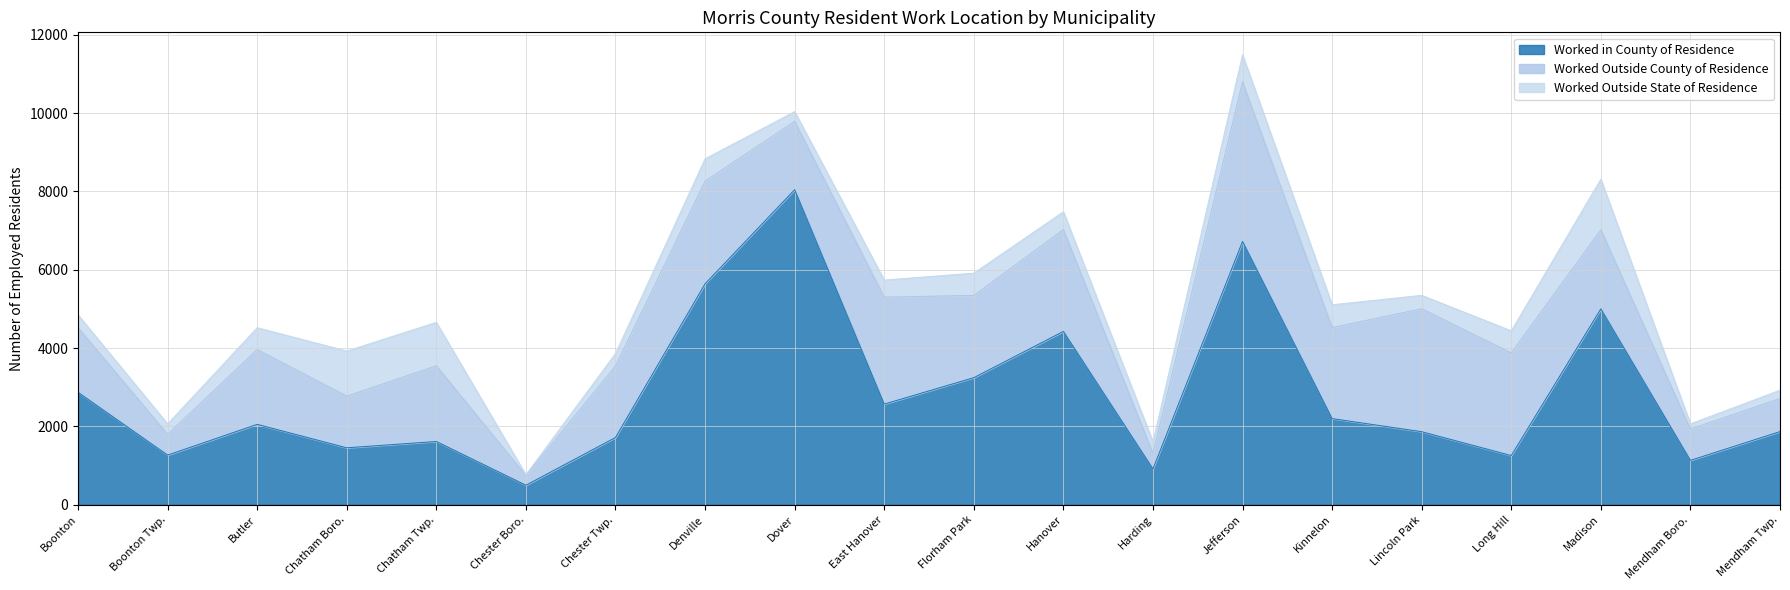

What is the difference between the second highest and second lowest values in the Worked Outside County of Residence series?

2739